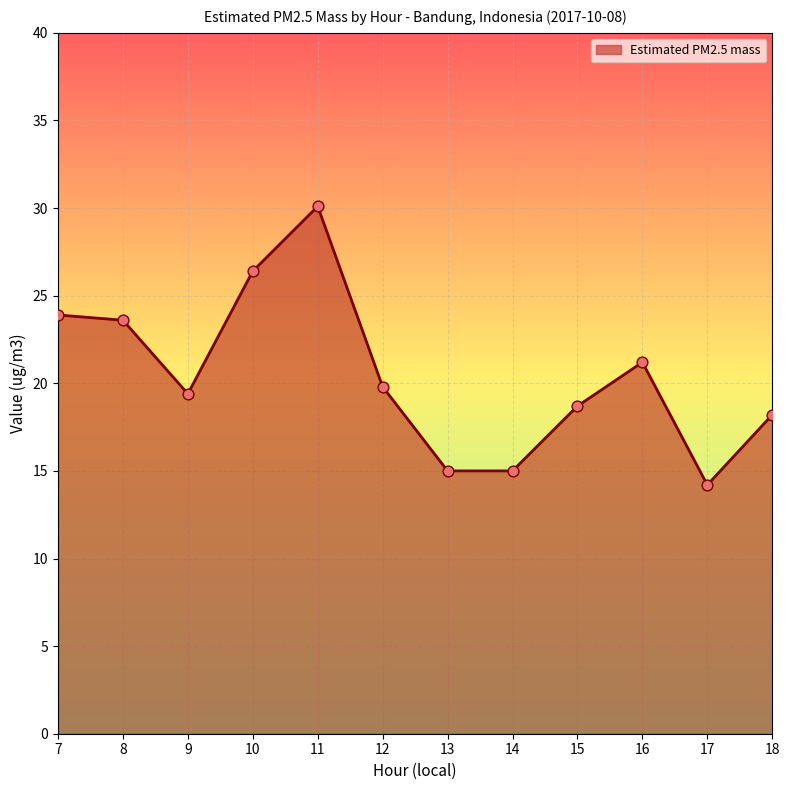

Between 10 and 16, which is larger?

10